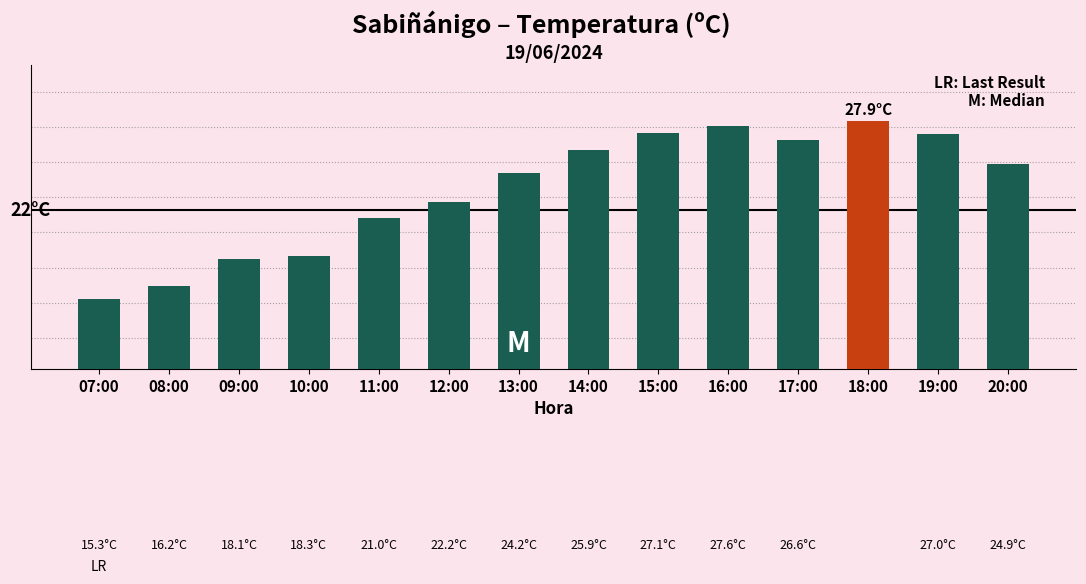

What value does the data have at 13:00?

24.2